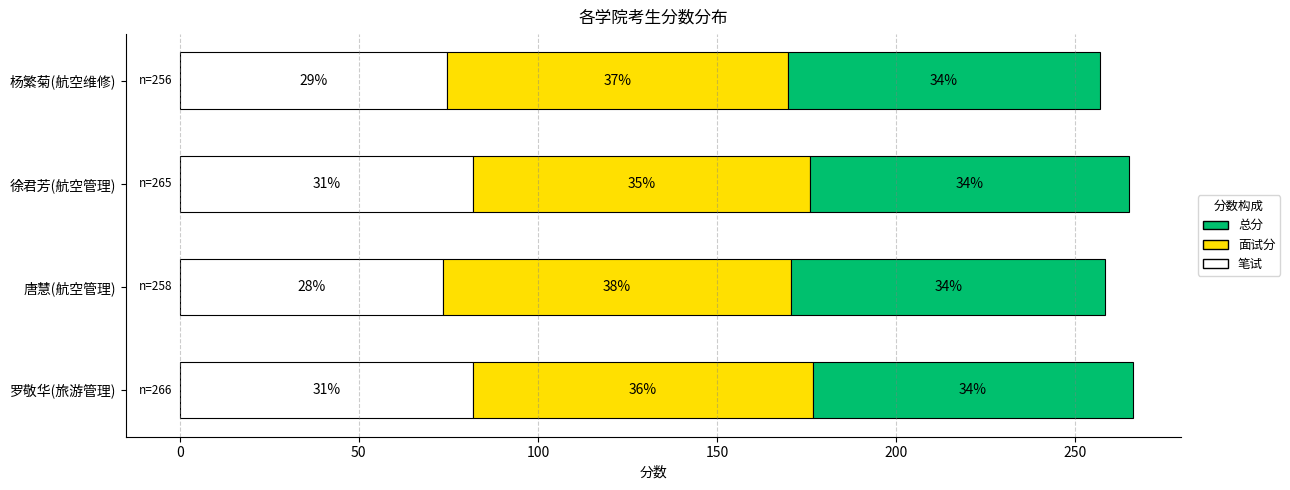

What are all the series names shown in the legend?

总分, 面试分, 笔试